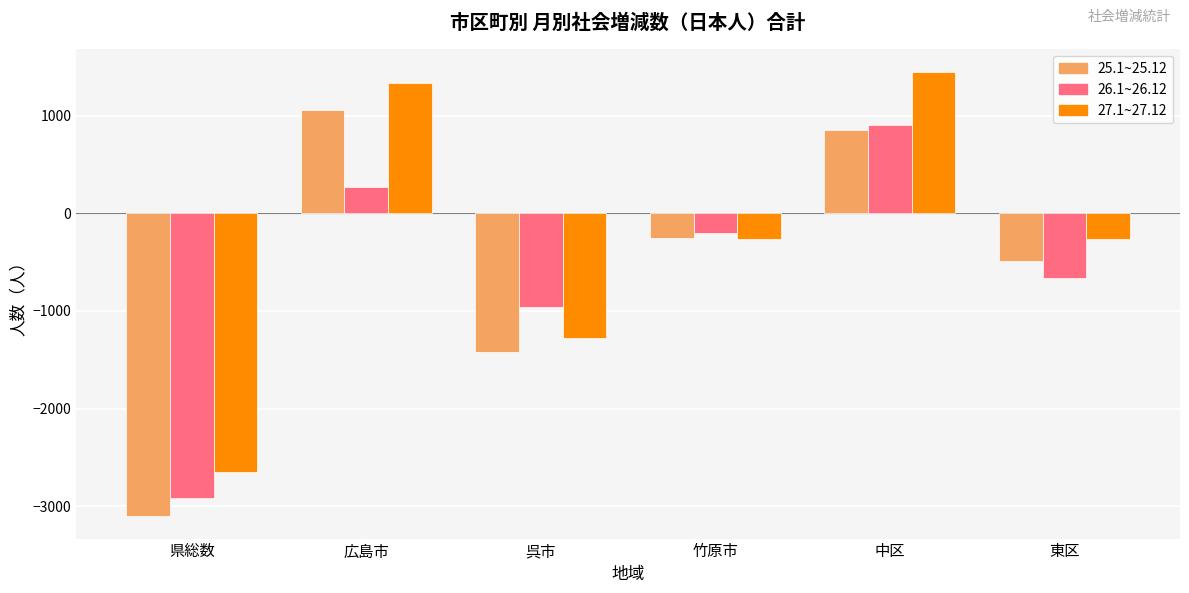

What is the average value of the 27.1~27.12 series?

-276